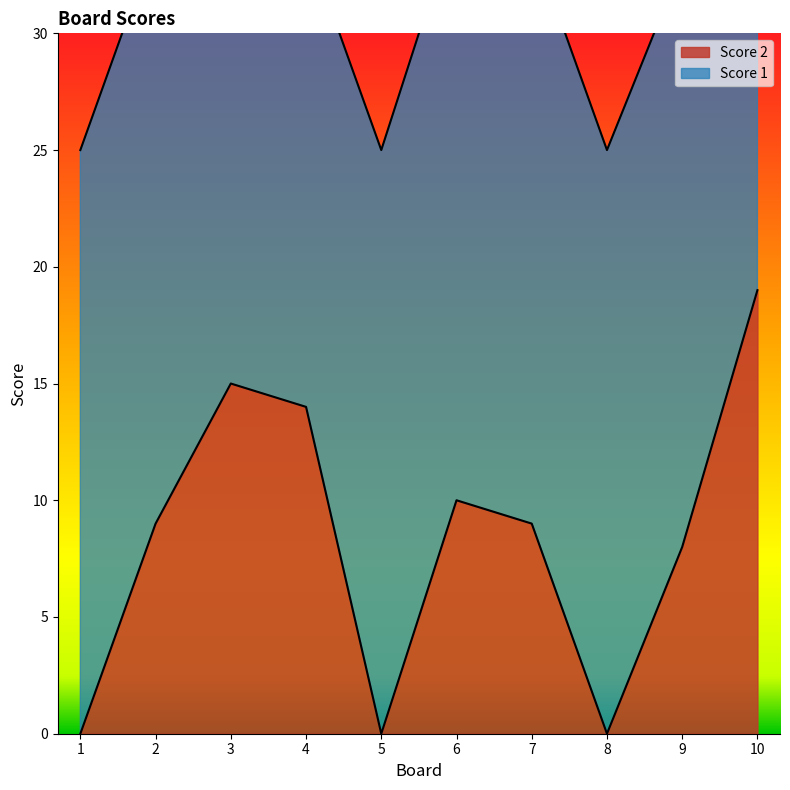

What is the difference between the maximum and second lowest values?

19